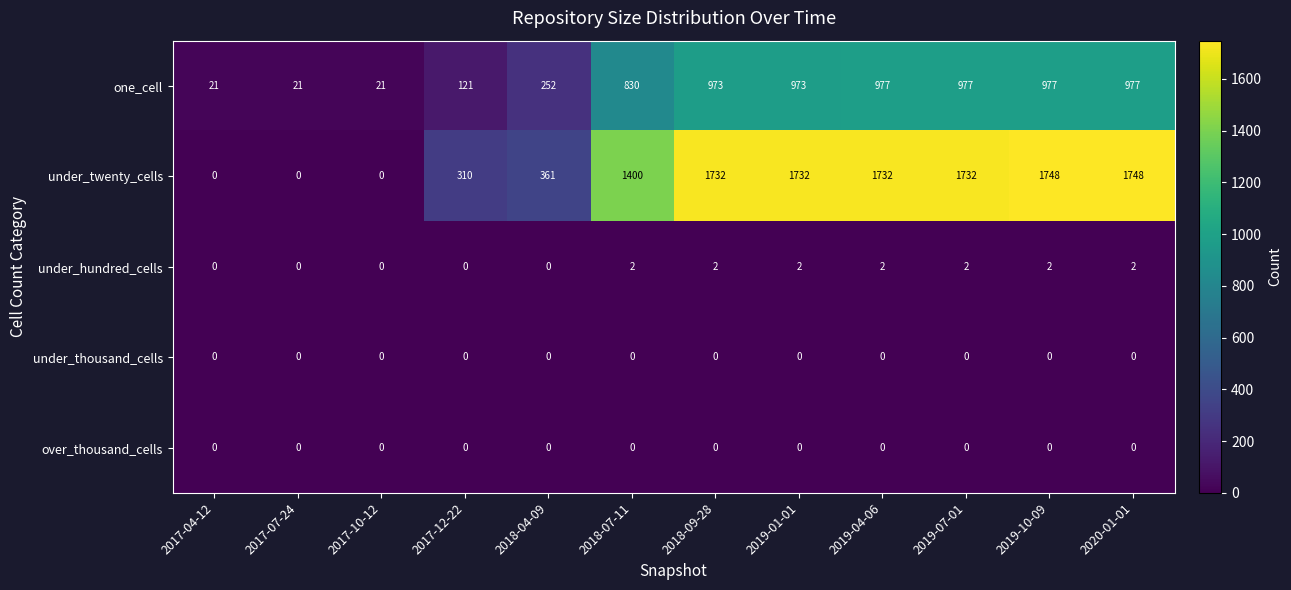

Which series changed the most between 2019-01-01 and 2019-10-09?

under_twenty_cells